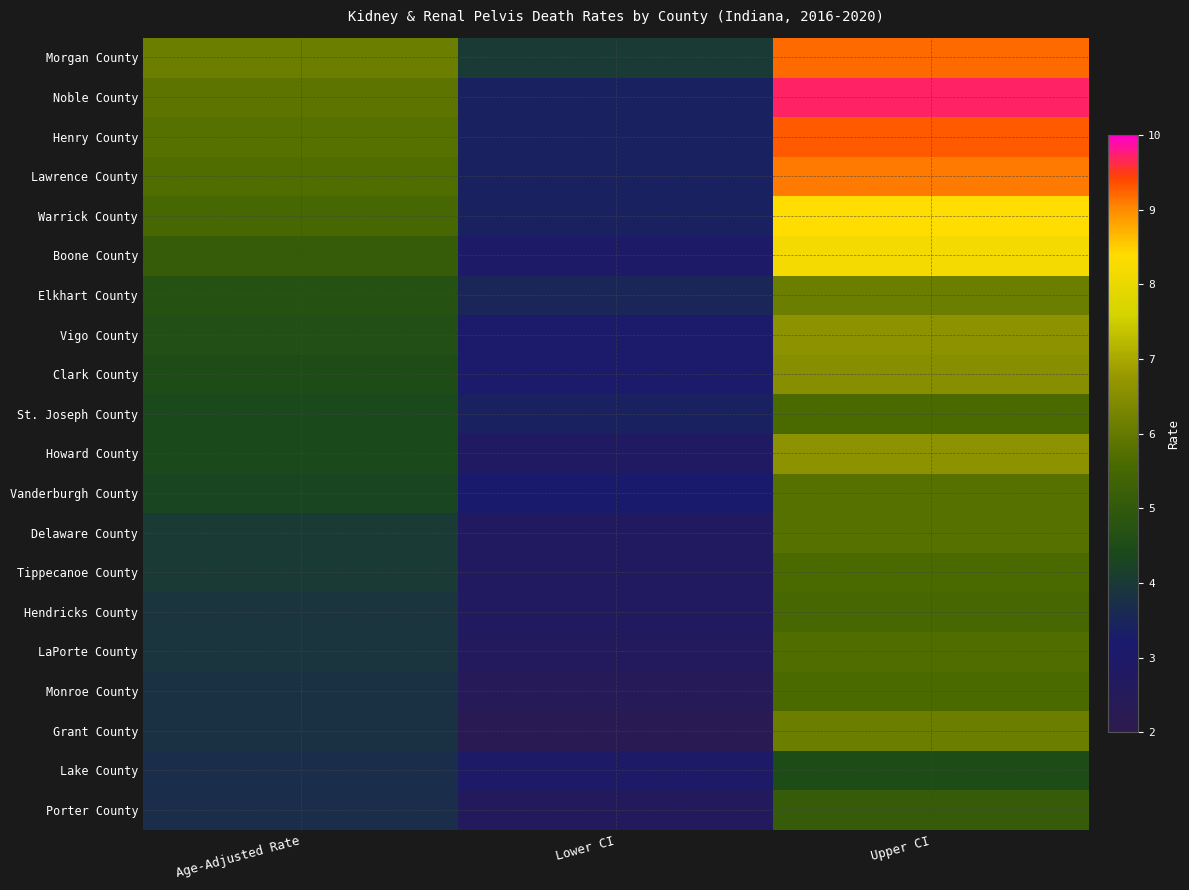

What is the total value across all series at Upper CI?

135.0